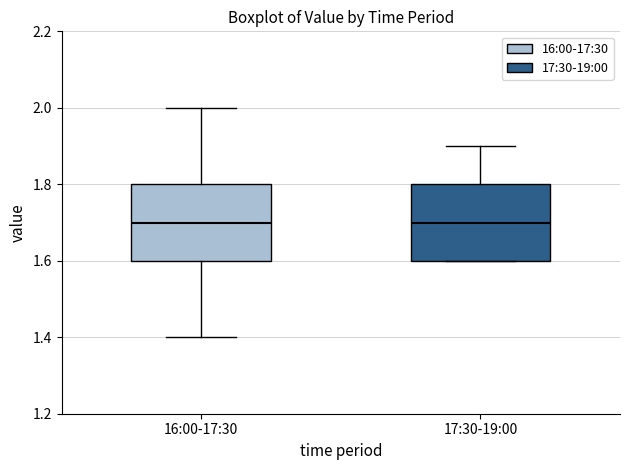

Reading left to right, transcribe this box plot: for each box, give where its median line is, the range the box spans, and where its two whiskers end, as read against the y-axis. The values are not printed on the chart, so give them approximately, as read against the axis.

16:00-17:30: median 1.7, box 1.6 to 1.8, whiskers 1.4 to 2.0
17:30-19:00: median 1.7, box 1.6 to 1.8, whiskers 1.6 to 1.9